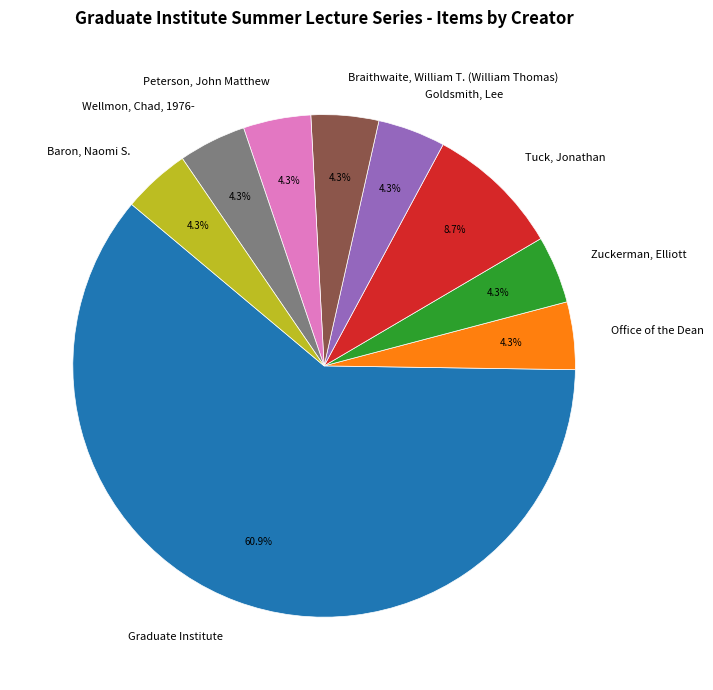

Approximately how many times larger is the value at Wellmon, Chad, 1976- compared to Baron, Naomi S.?

1.0